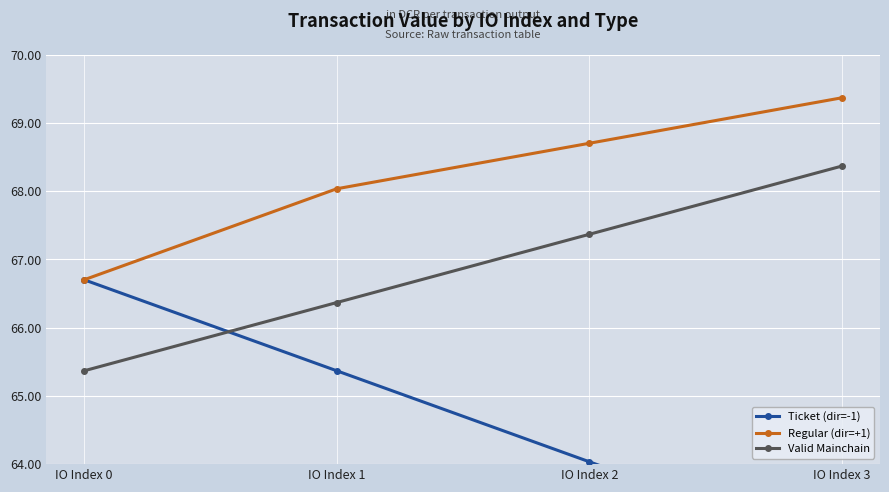

List the series in order of their overall mean, lowest first.

Ticket (dir=-1), Valid Mainchain, Regular (dir=+1)